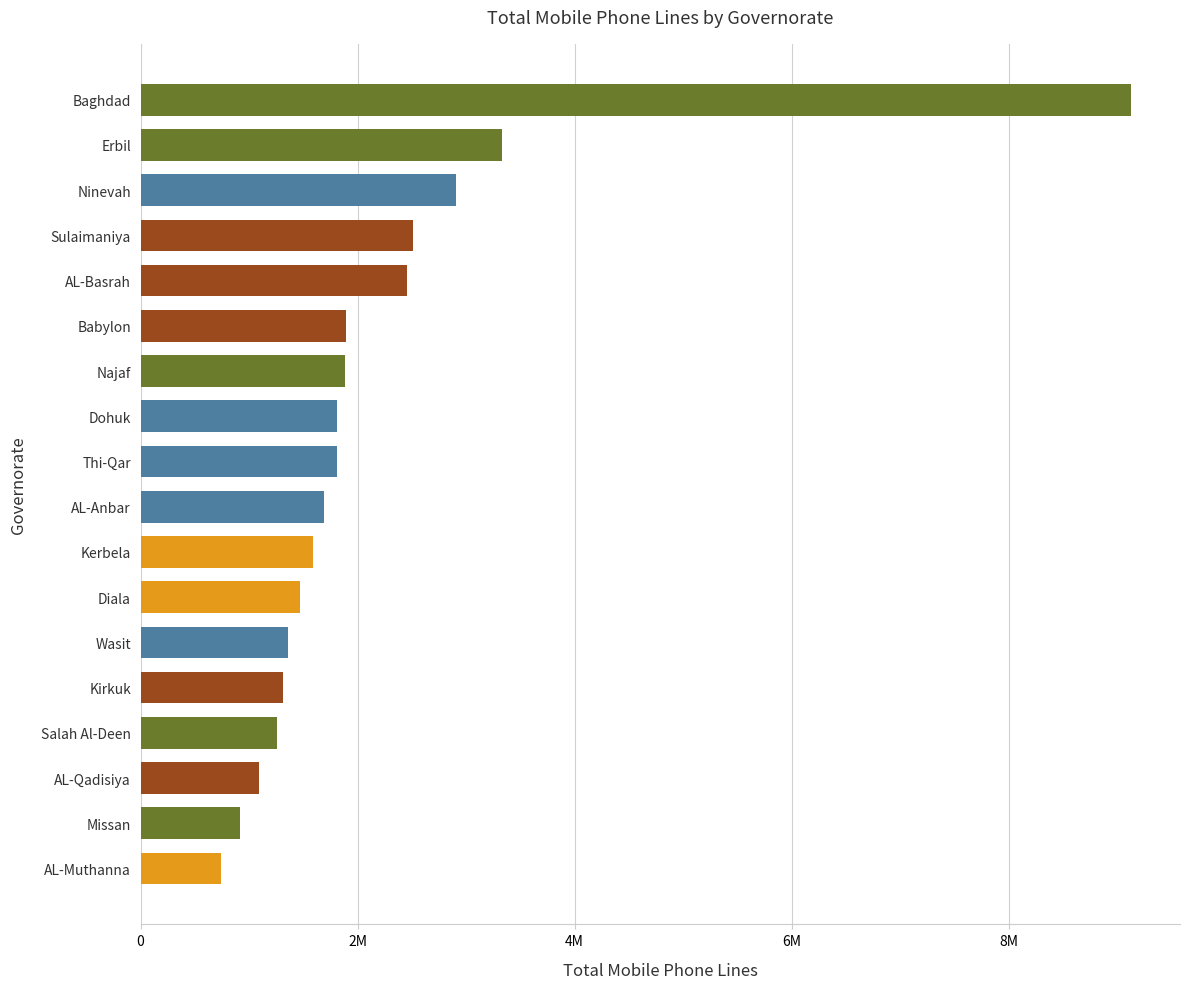

At which label is the value closest to 4931196?

Erbil